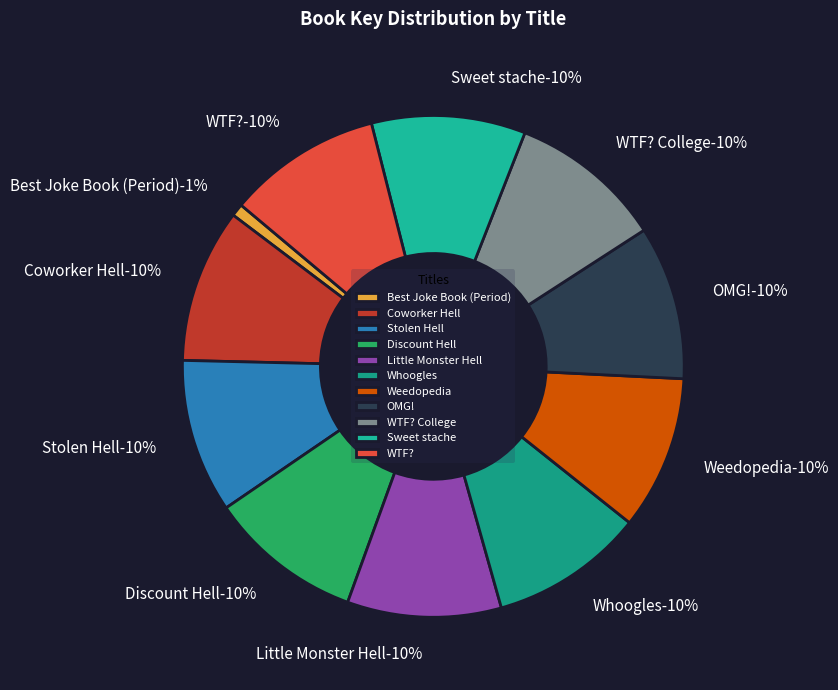

Which slice is the smallest?

Best Joke Book (Period)